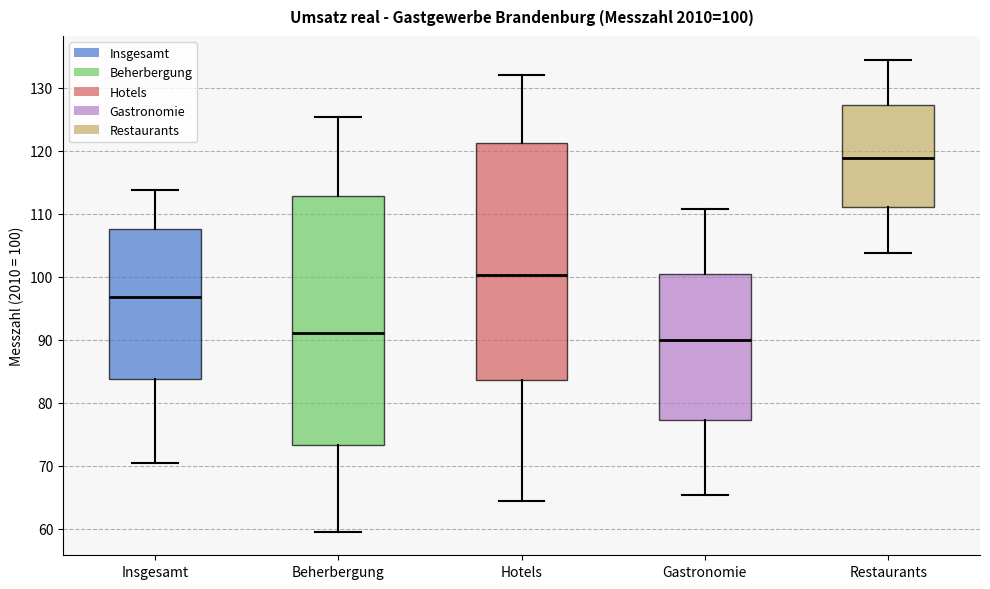

Which box is the tallest, from its lower edge to its upper edge?

Beherbergung